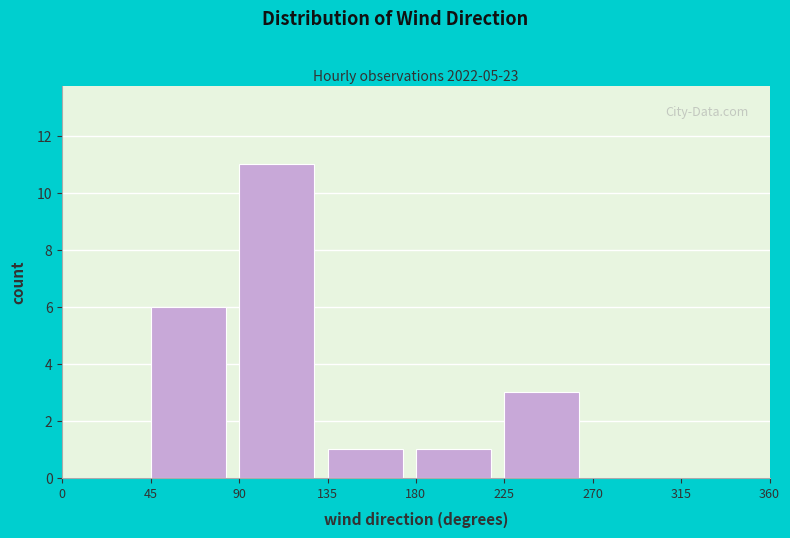

Reading left to right, list every bar in this chart as the range it spans on the x-axis followed by its height. The values are not printed on the chart, so give them approximately, as read against the axis.

0 to 45: 0
45 to 90: 6
90 to 135: 11
135 to 180: 1
180 to 225: 1
225 to 270: 3
270 to 315: 0
315 to 360: 0